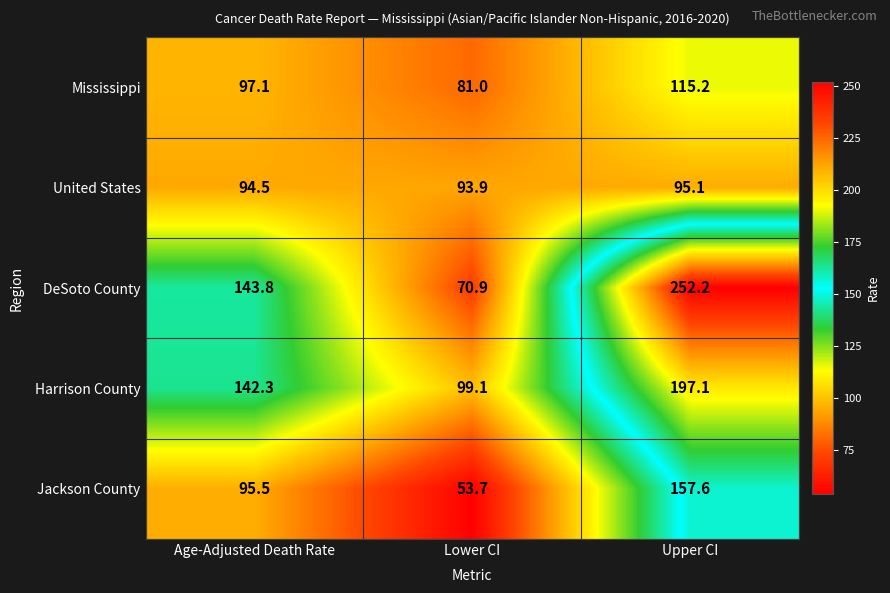

Between Age-Adjusted Death Rate and Upper CI, which series saw the biggest shift?

DeSoto County